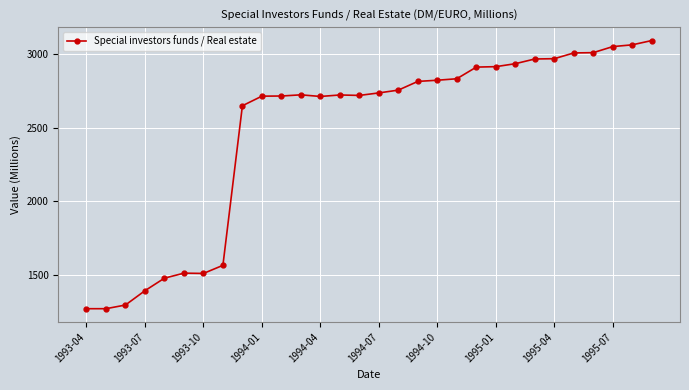

True or false: there are more than 0 points higher than both neighbors.

True